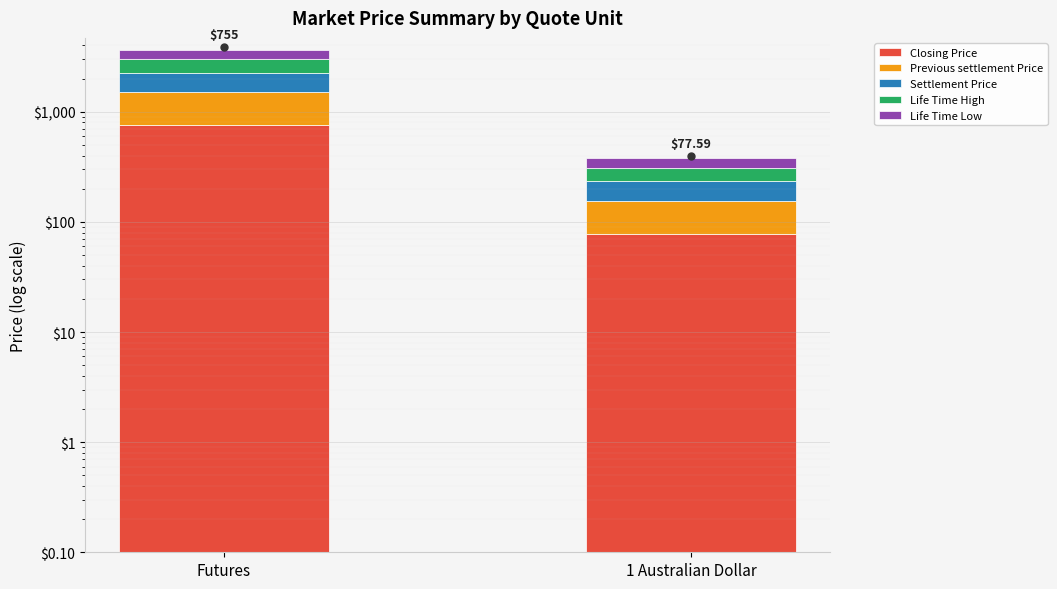

What is the maximum value for Life Time High?

762.8